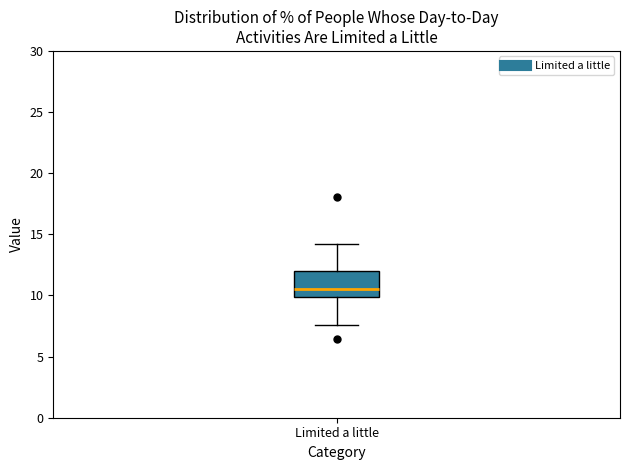

Where does the upper whisker of the box for Limited a little end on the y-axis? The values are not printed on the chart, so give them approximately, as read against the axis.

14.0